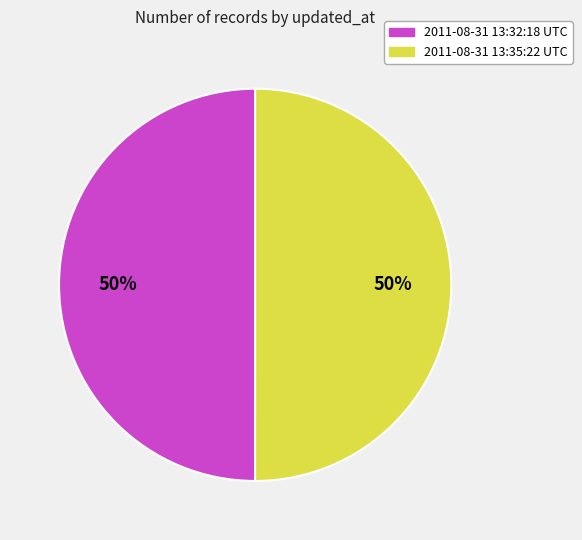

Combined, do 2011-08-31 13:32:18 UTC and 2011-08-31 13:35:22 UTC account for over 50%?

Yes